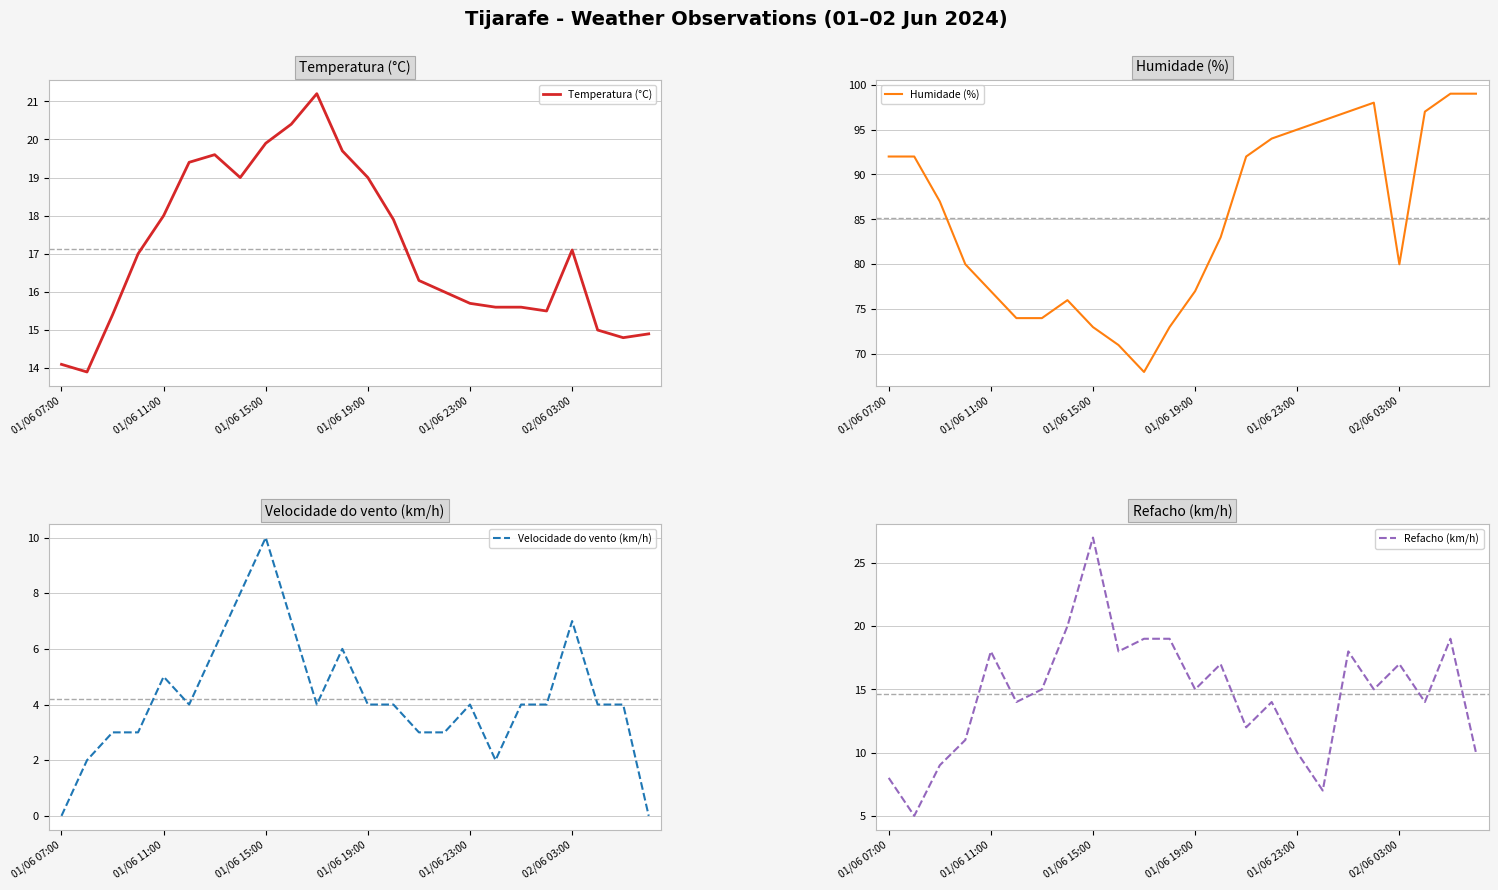

What is the value of the Velocidade do vento (km/h) point at the 17th from the left?

4.0